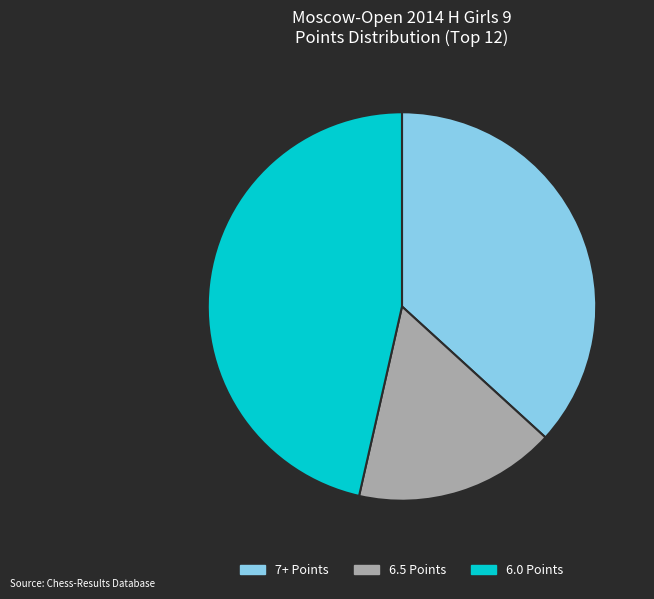

How many segments does this pie chart have?

3